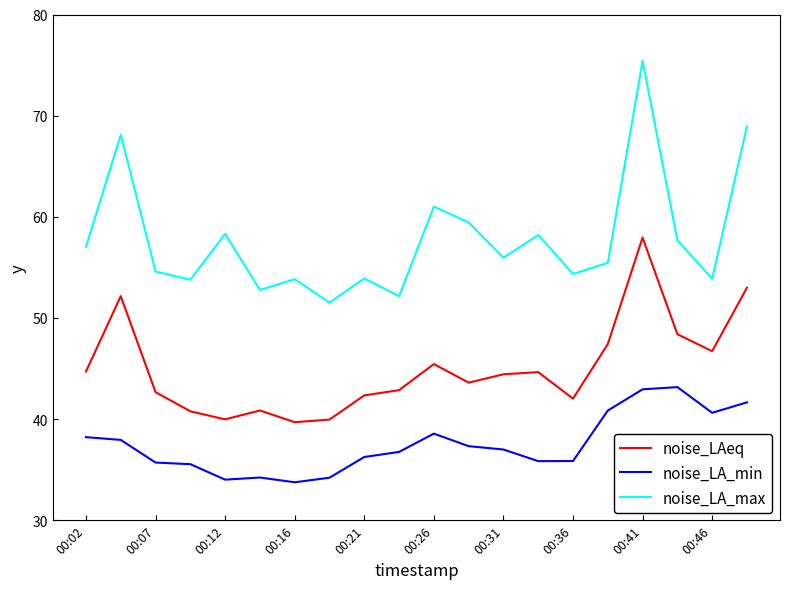

Which series has the widest spread of values?

noise_LA_max